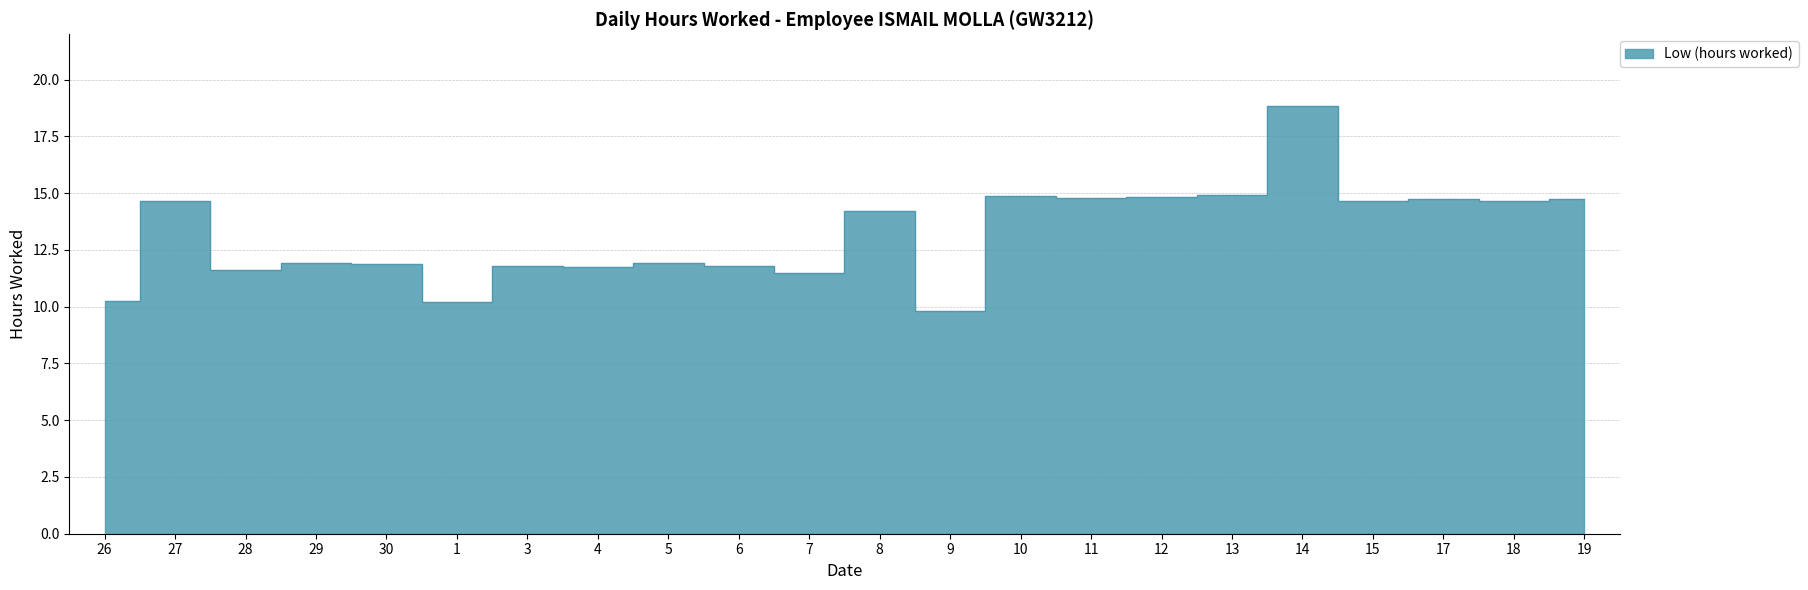

How many points are higher than both their immediate neighbors (excluding endpoints)?

8